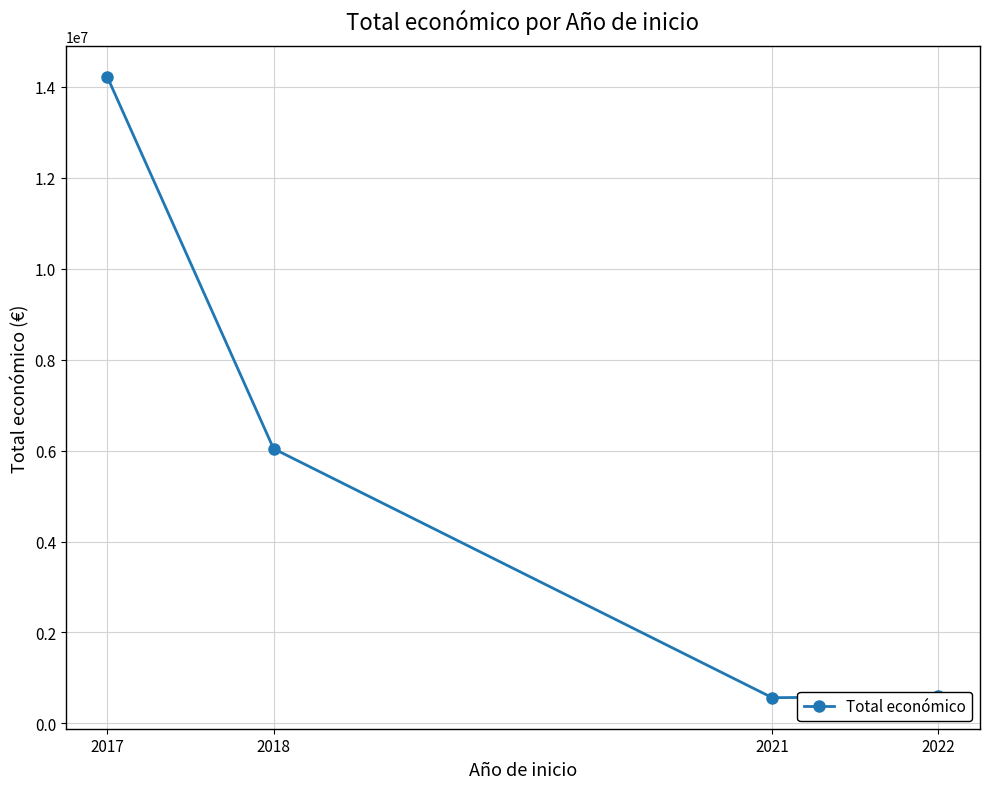

What is the approximate value at 2022, to the nearest 10?

593710